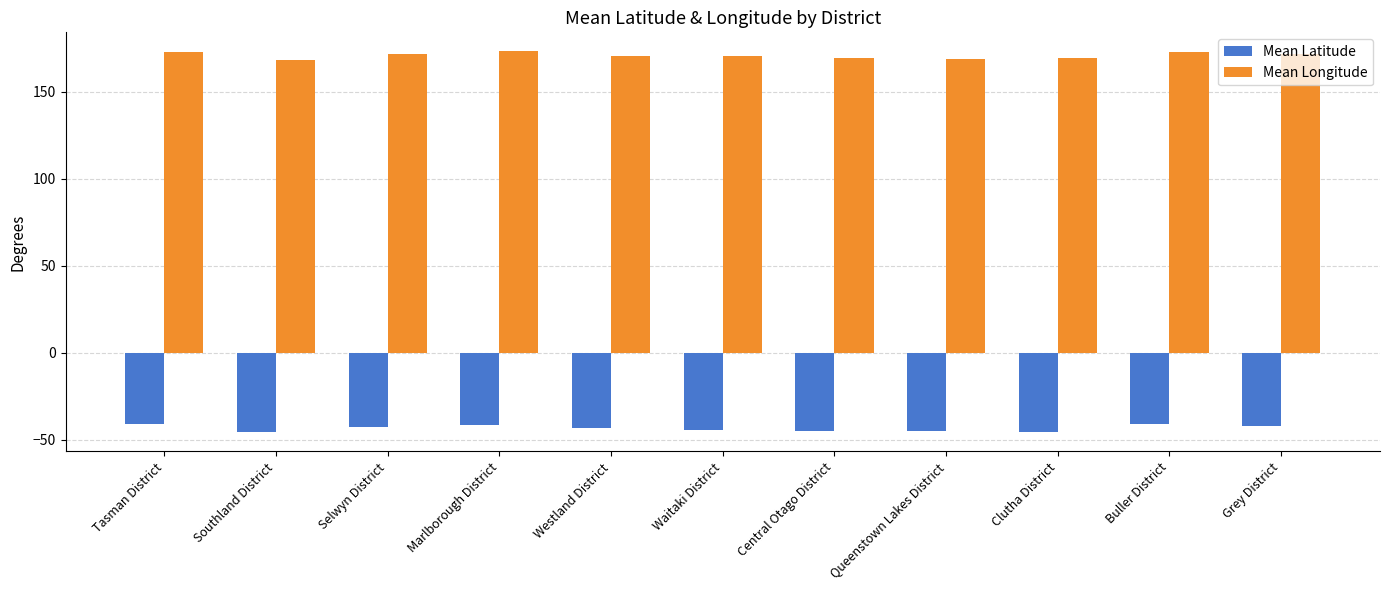

Does the chart contain any negative values?

Yes